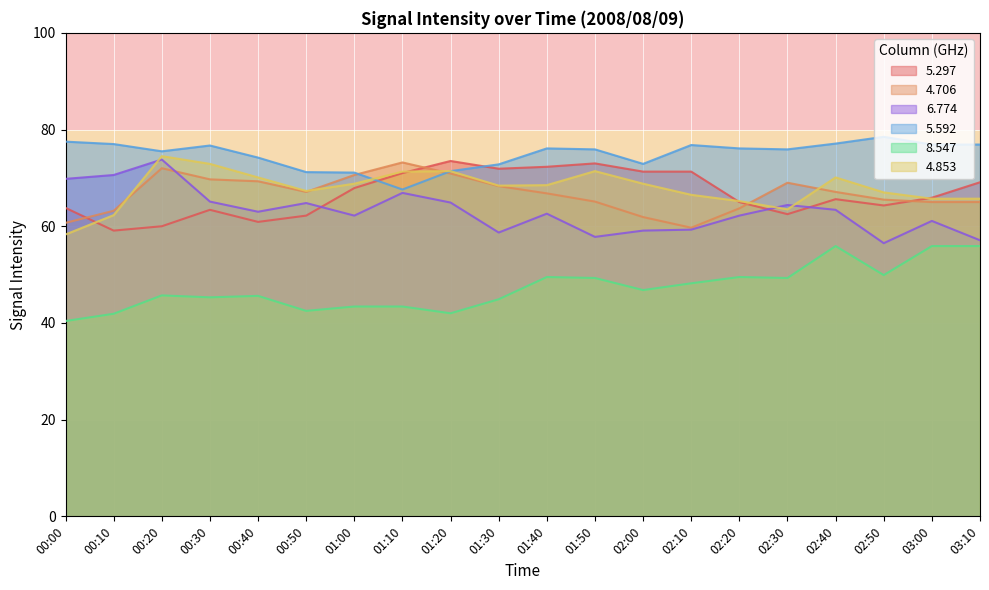

How many lines are shown in the chart?

6